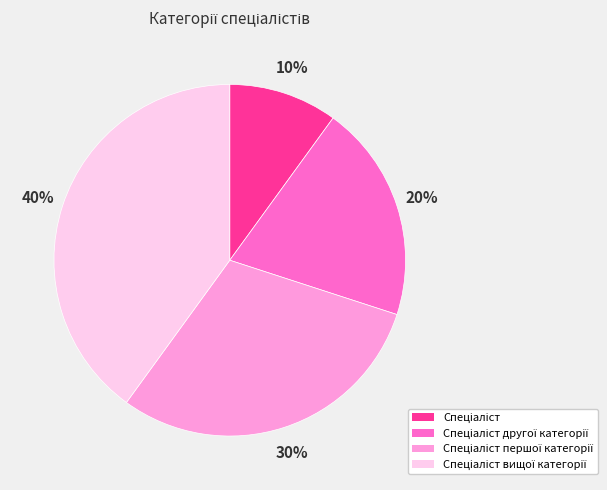

To the nearest percent, what is the average slice percentage?

25%